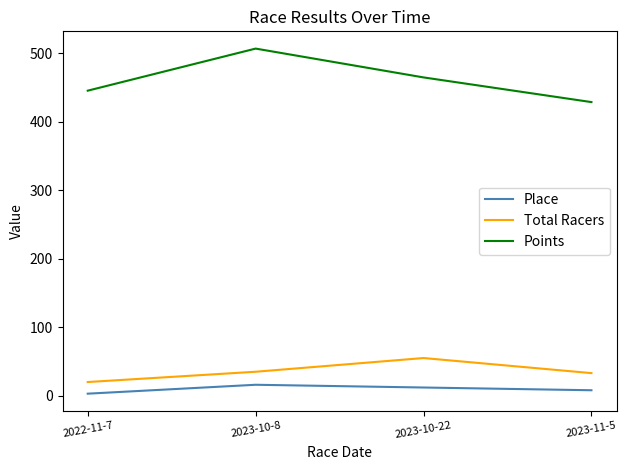

Which series has the largest total across all categories?

Points